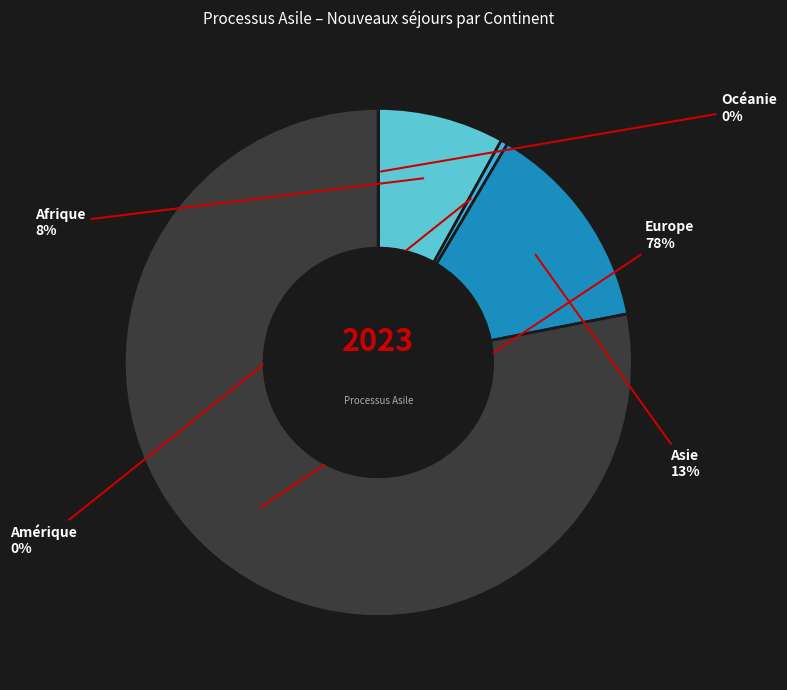

What is the largest slice in the pie chart?

Europe